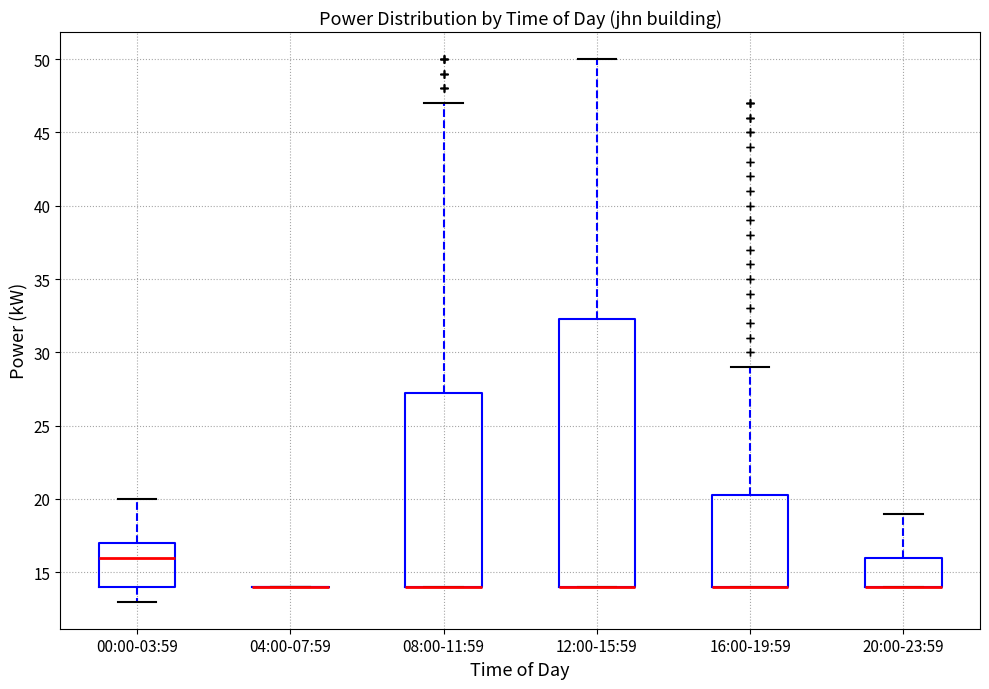

Where does the upper whisker of the box for 12:00-15:59 end on the y-axis? The values are not printed on the chart, so give them approximately, as read against the axis.

50.0